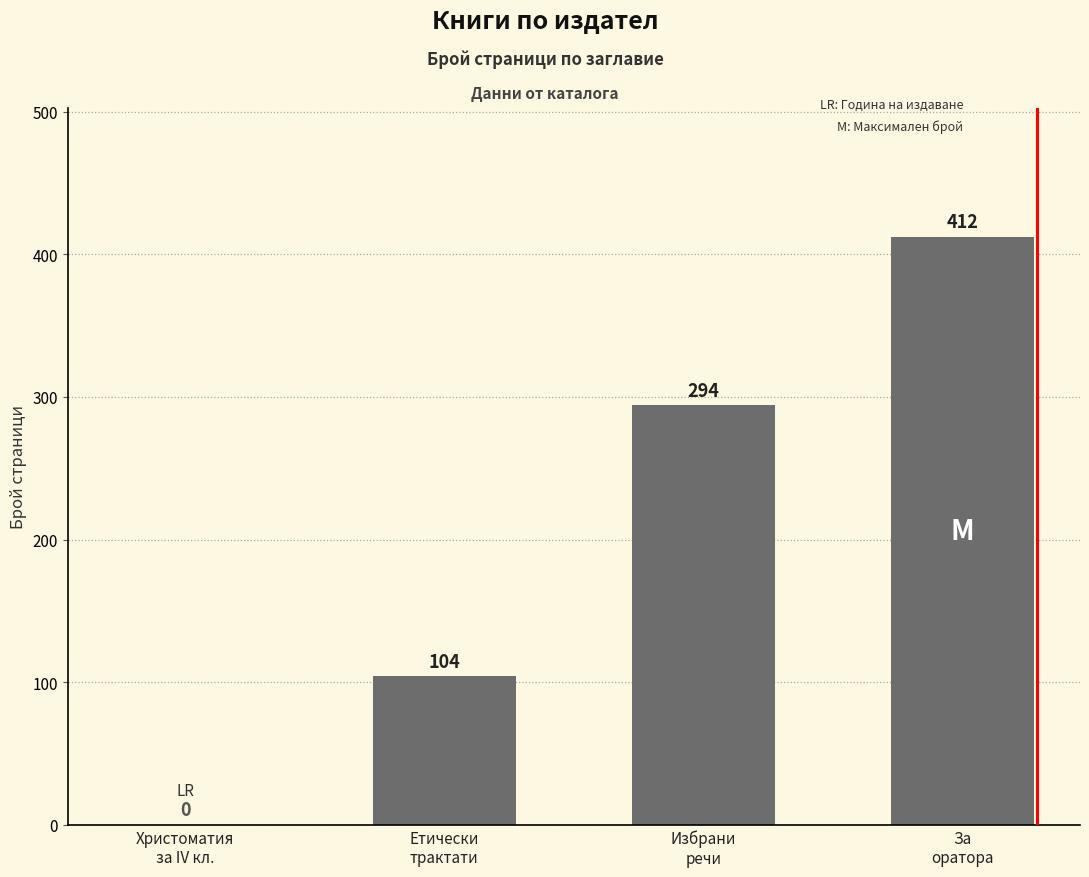

What is the maximum value shown in the chart?

412